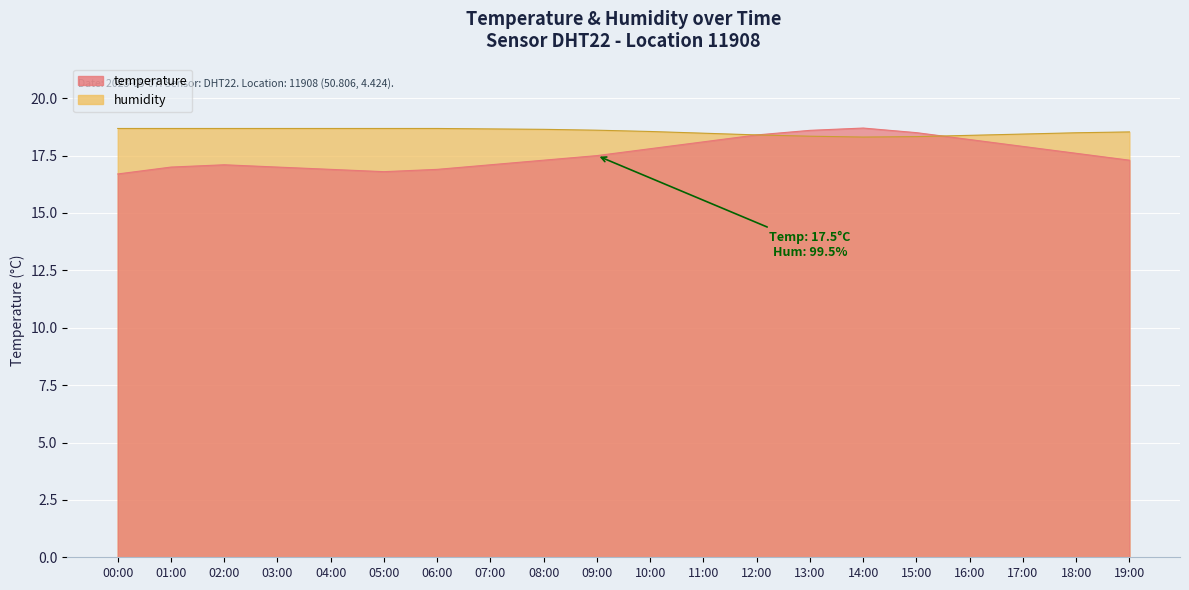

Which series ends up on top after the final intersection of temperature and humidity?

humidity